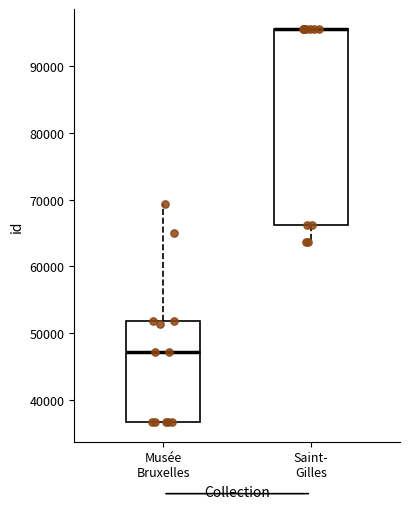

Comparing the boxes themselves (not the whiskers), which one is the tallest?

Saint- Gilles